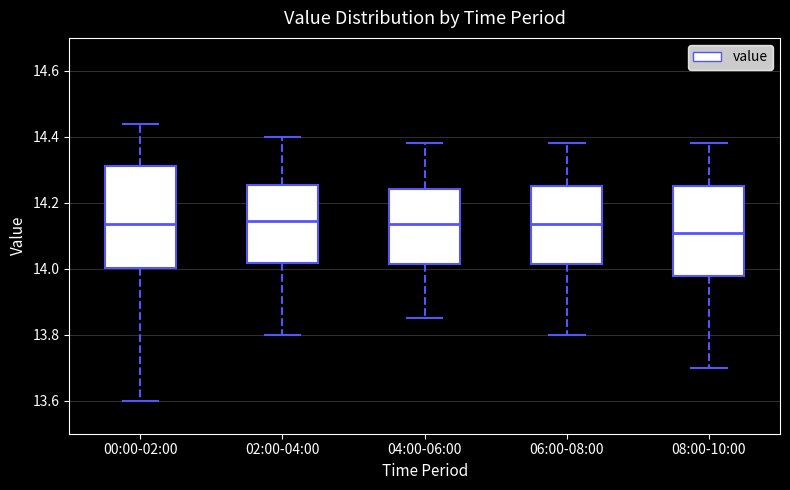

Which box has the lowest median line?

08:00-10:00